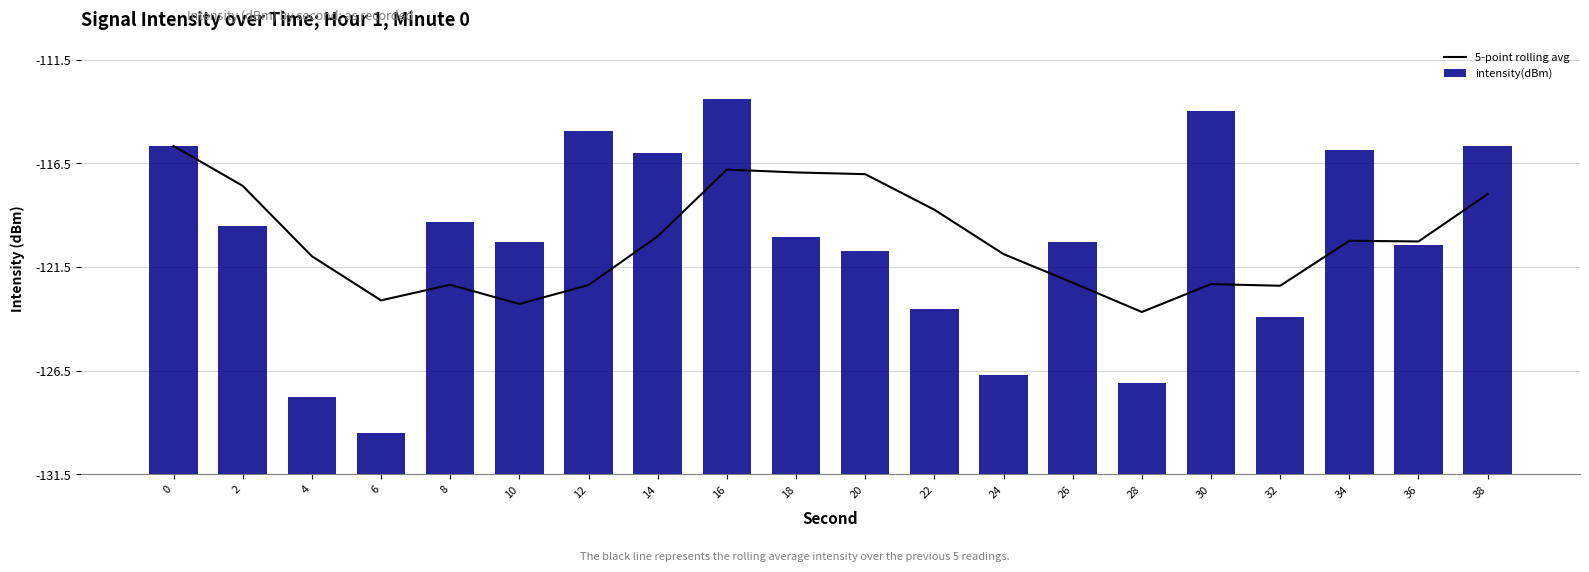

Rank the series by their average value, from lowest to highest.

5-point rolling avg, intensity(dBm)